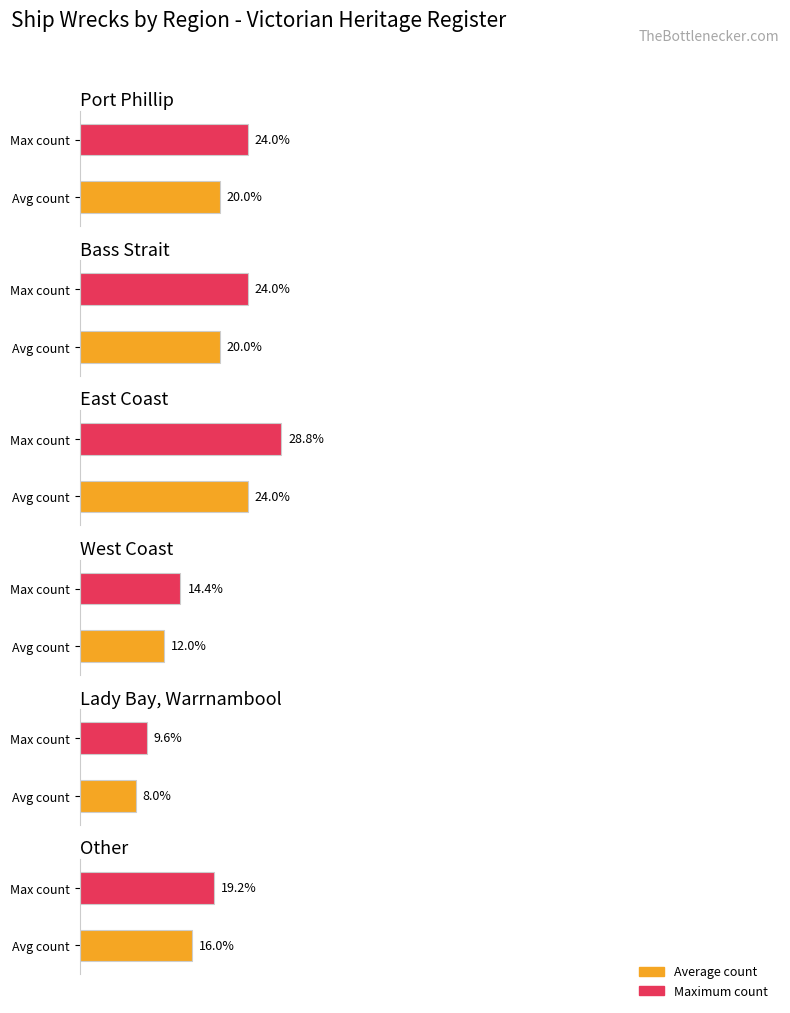

Rank the categories by value from lowest to highest.

Lady Bay, Warrnambool, West Coast, Other, Port Phillip, Bass Strait, East Coast